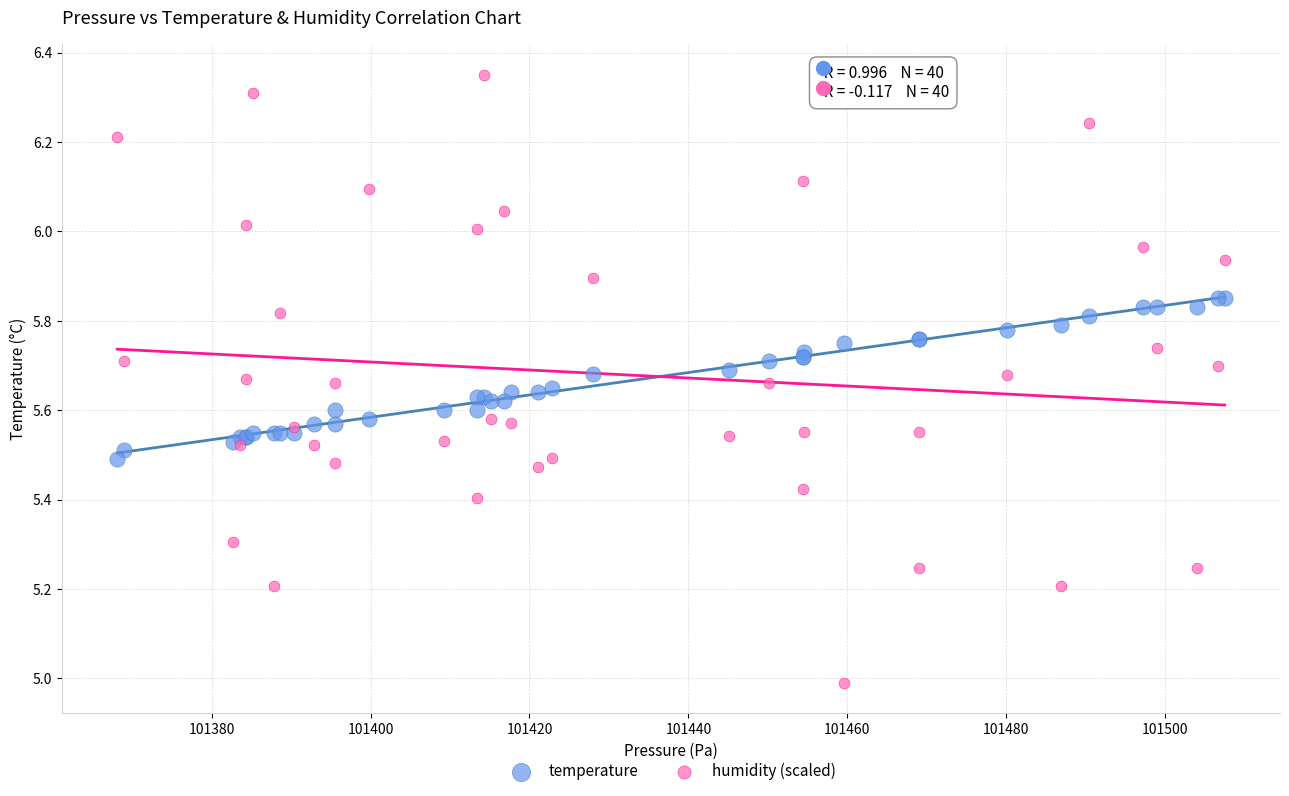

Which series contains the highest Y value?

humidity (scaled)